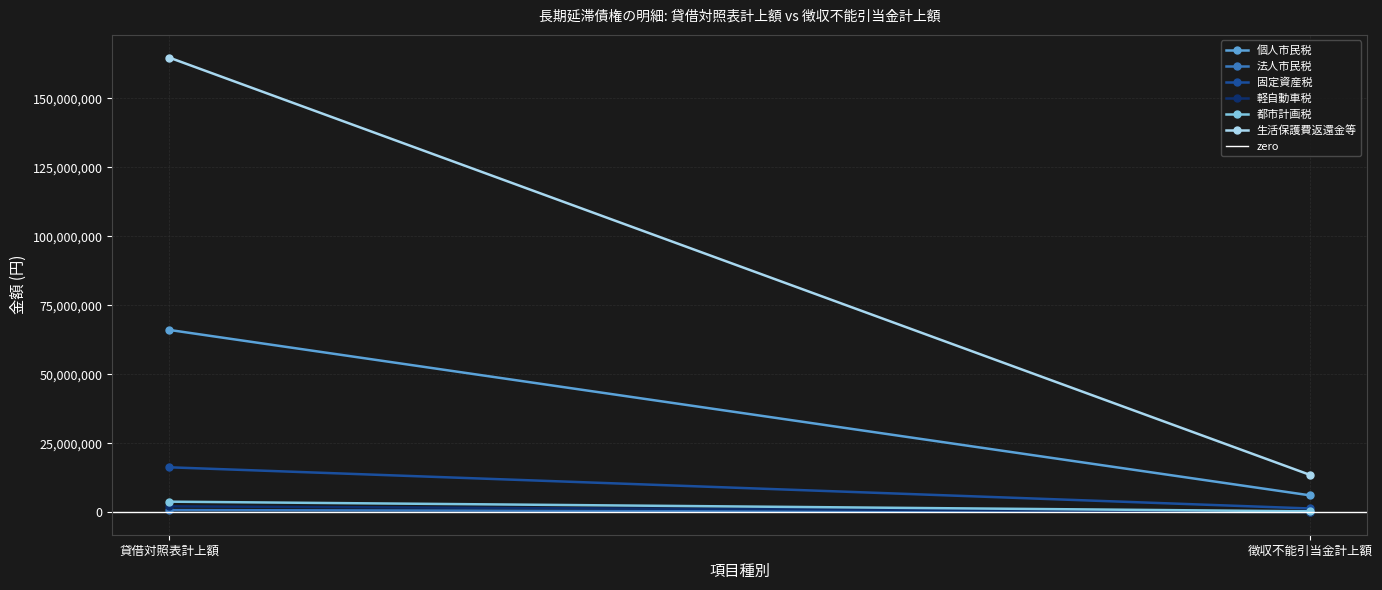

True or false: 軽自動車税 has a value of 59021 at 徴収不能引当金計上額.

False